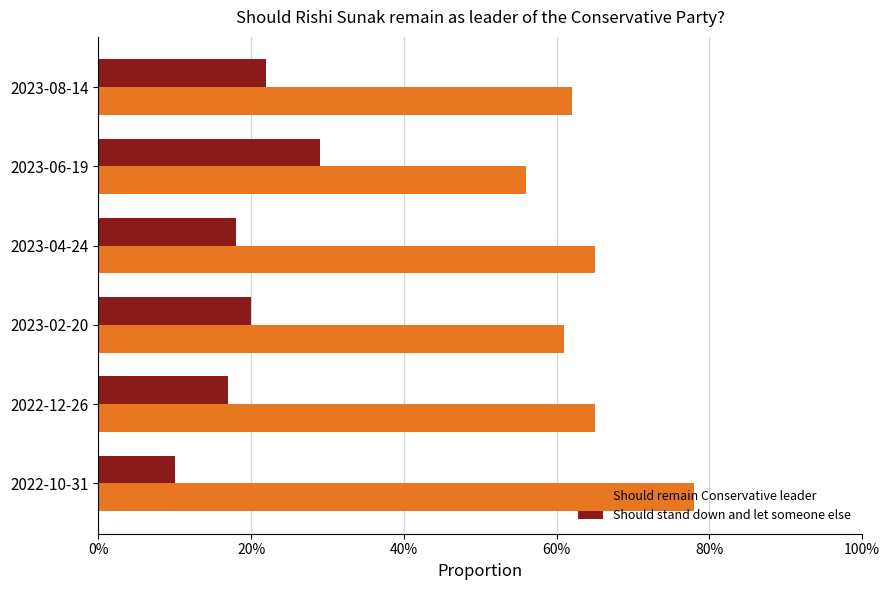

What are all the series names shown in the legend?

Should remain Conservative leader, Should stand down and let someone else